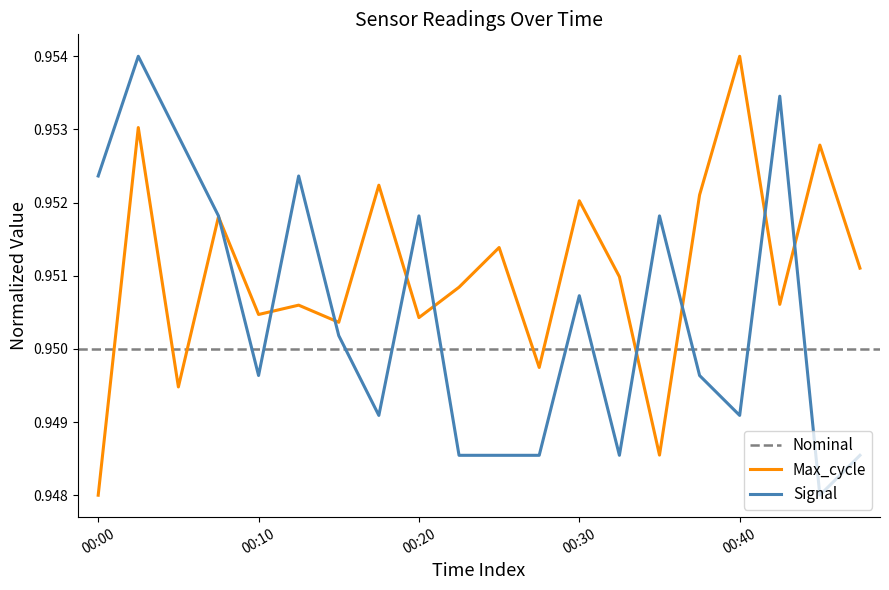

Between which two adjacent categories do Signal and Max_cycle first intersect?

00:07 and 00:10